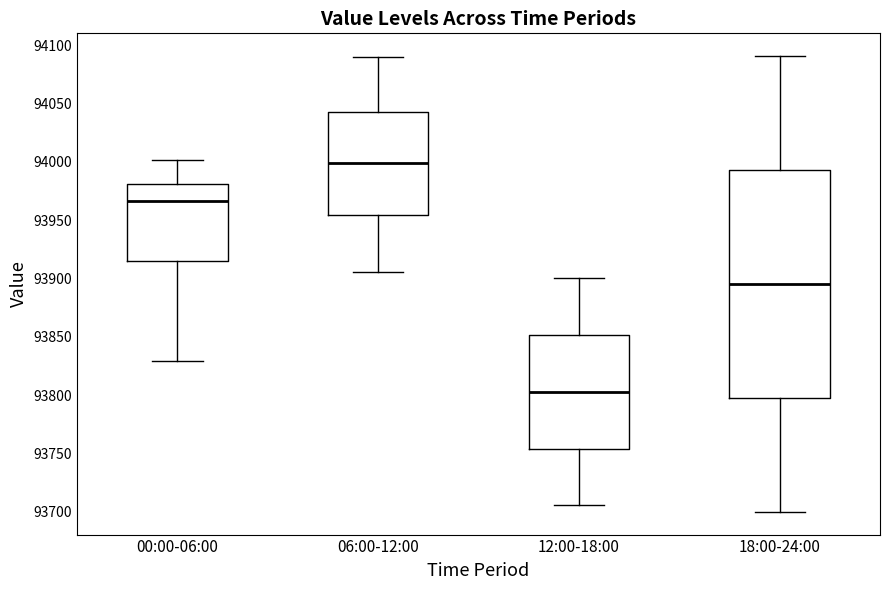

Reading left to right, read every box against the y-axis: the position of its median line, the range the box covers, and the ends of its whiskers. The values are not printed on the chart, so give them approximately, as read against the axis.

00:00-06:00: median 93965, box 93915 to 93980, whiskers 93830 to 94000
06:00-12:00: median 94000, box 93955 to 94045, whiskers 93905 to 94090
12:00-18:00: median 93805, box 93755 to 93850, whiskers 93705 to 93900
18:00-24:00: median 93895, box 93800 to 93995, whiskers 93700 to 94090